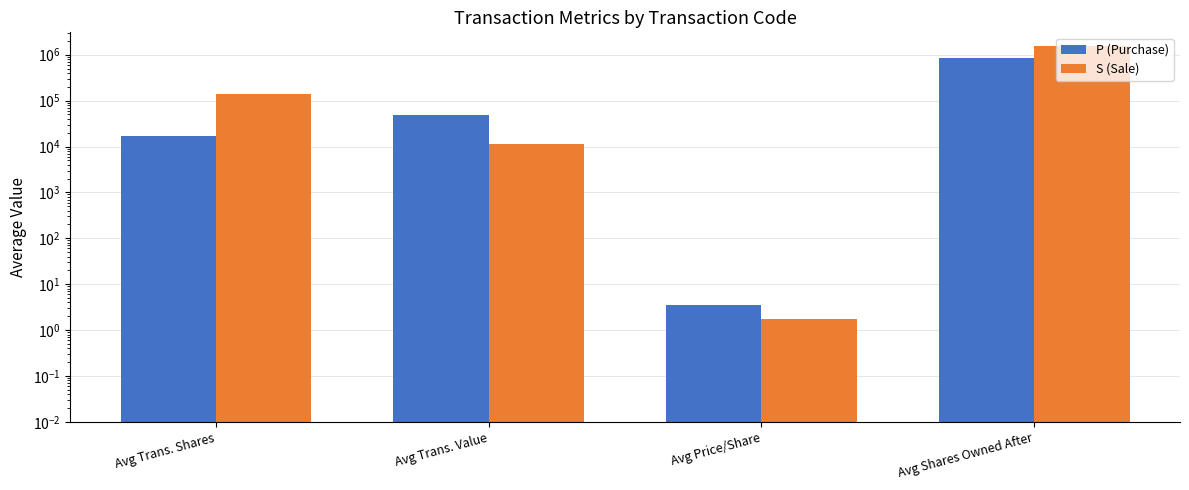

Which has a higher value, Avg Shares Owned After or Avg Trans. Shares?

Avg Shares Owned After